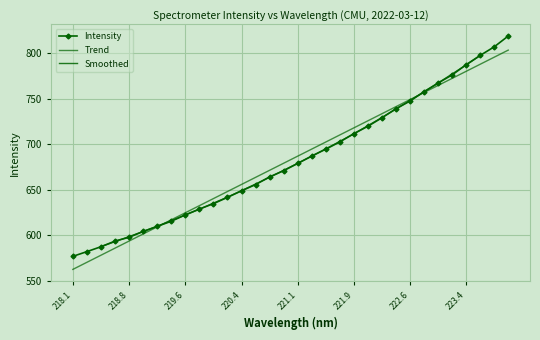

The chart shows a value of 285.5 at 218.1. True or false?

False